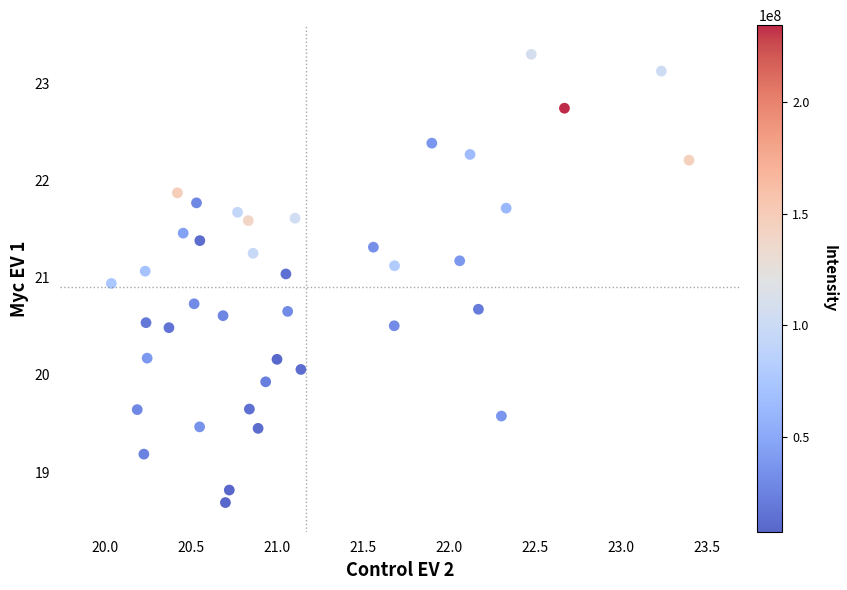

What is the range of X values (max minus min)?

3.4